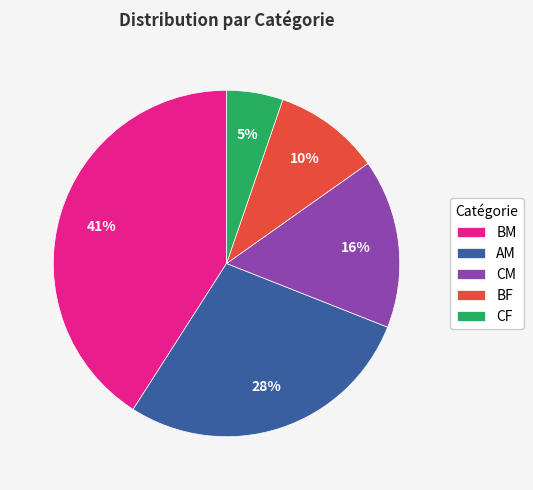

What percentage is the CM slice, to the nearest percent?

16%